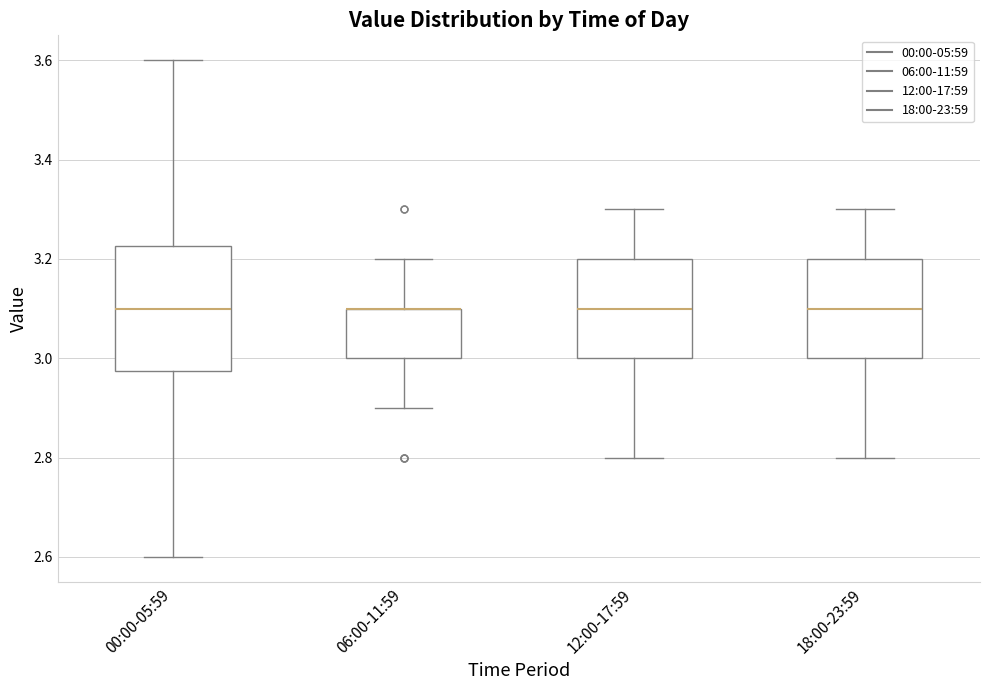

Comparing the boxes themselves (not the whiskers), which one is the tallest?

00:00-05:59